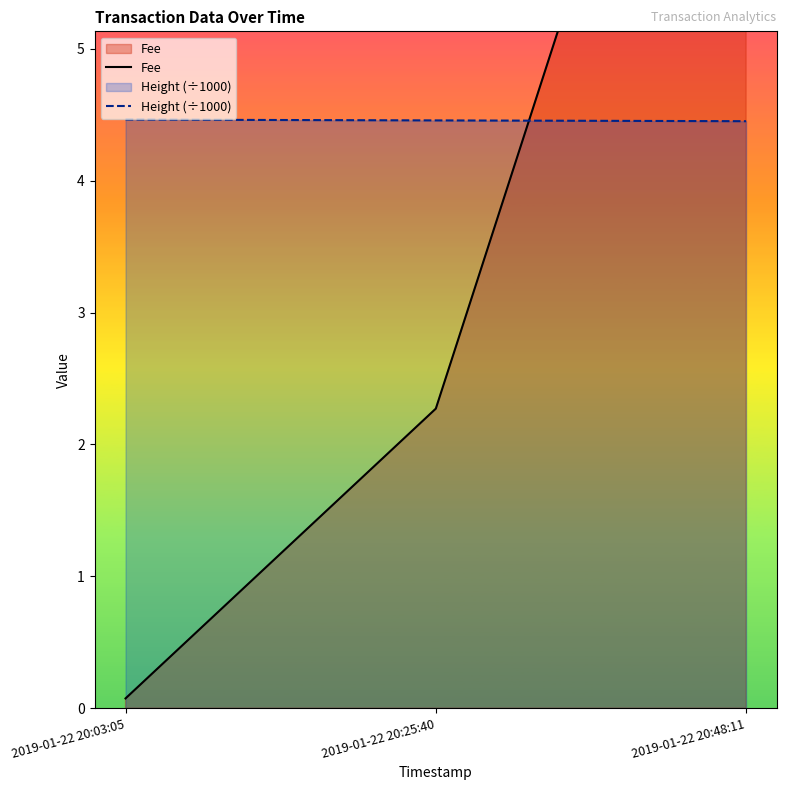

What is the label of the 3rd point from the right?

2019-01-22 20:03:05